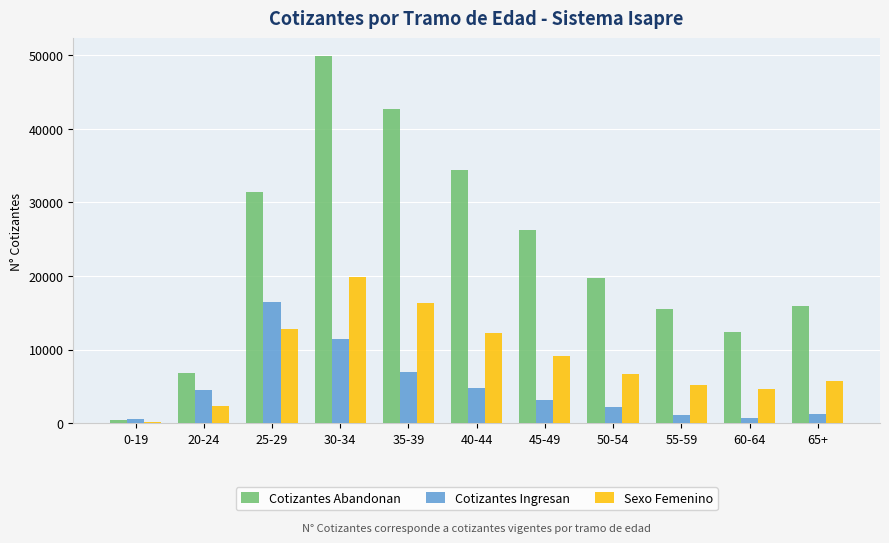

Where does the Sexo Femenino series first go above 6622?

25-29